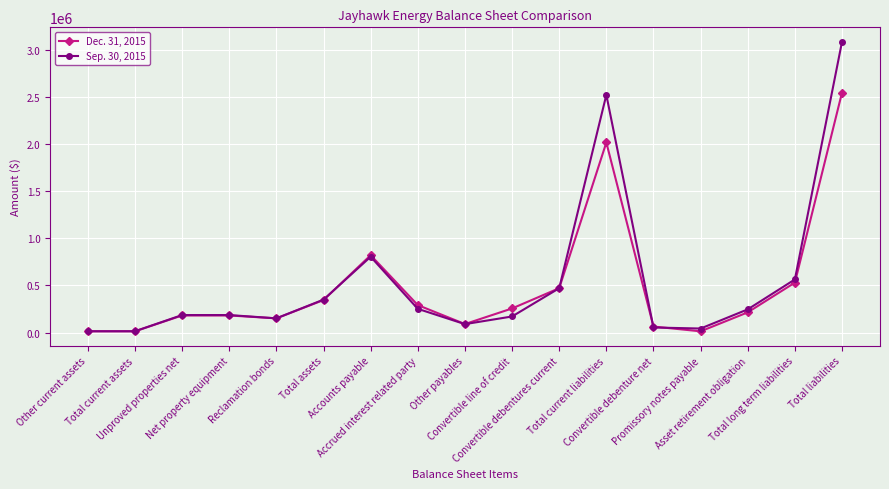

The Dec. 31, 2015 series shows 150476 at Reclamation bonds. True or false?

True